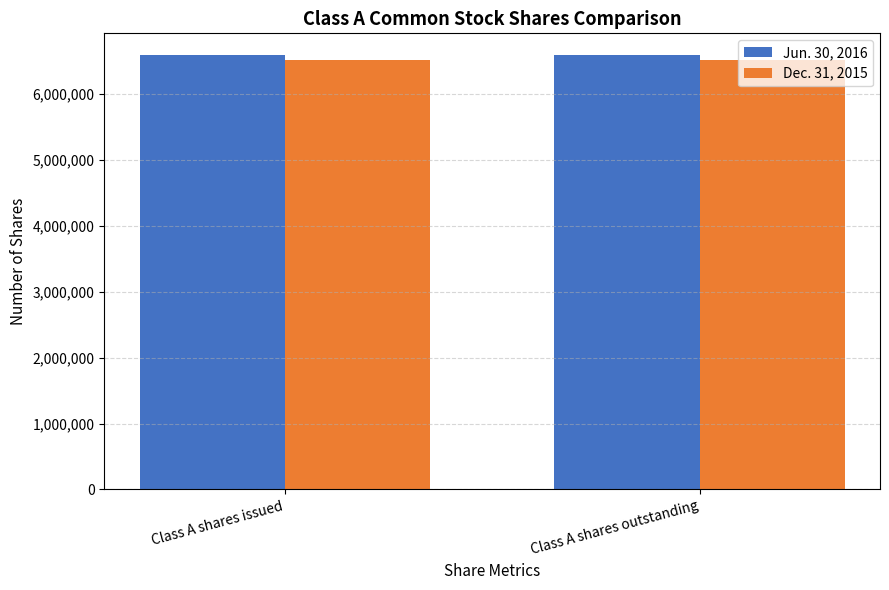

Reading left to right, transcribe all the data shown in this chart.

Jun. 30, 2016: Class A shares issued=6592464	Class A shares outstanding=6592464
Dec. 31, 2015: Class A shares issued=6521035	Class A shares outstanding=6521035